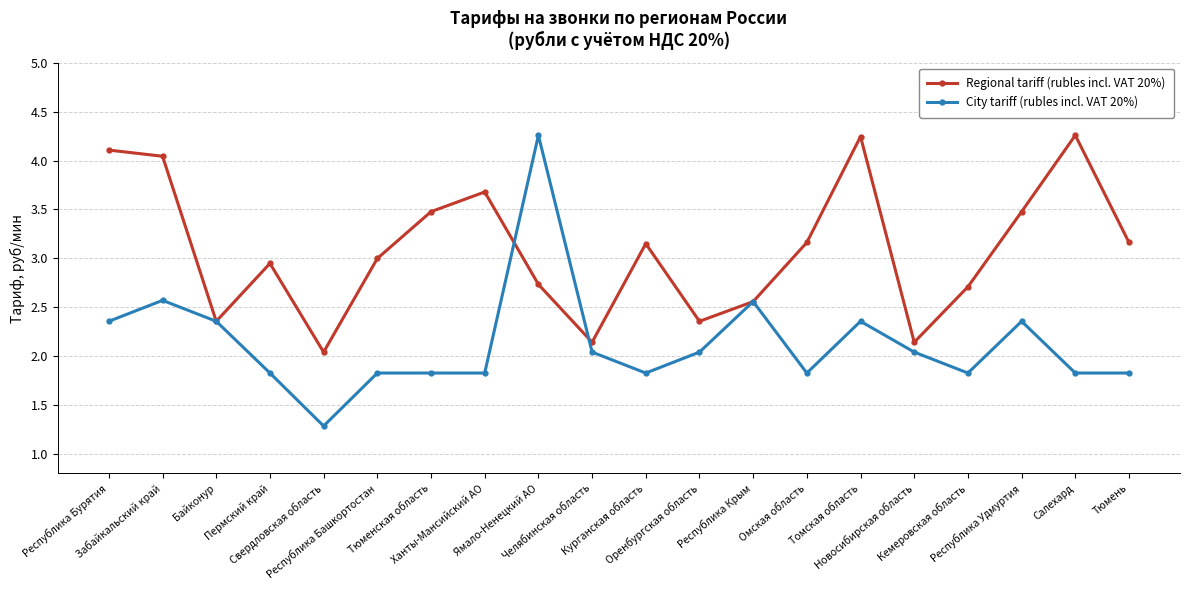

Which series has the largest total across all categories?

Regional tariff (rubles incl. VAT 20%)